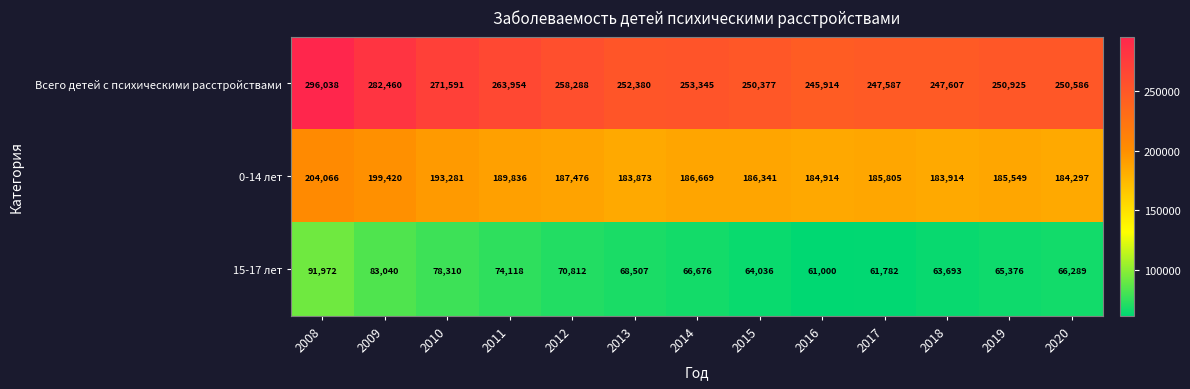

Between 2016 and 2017, which series saw the biggest shift?

Всего детей с психическими расстройствами